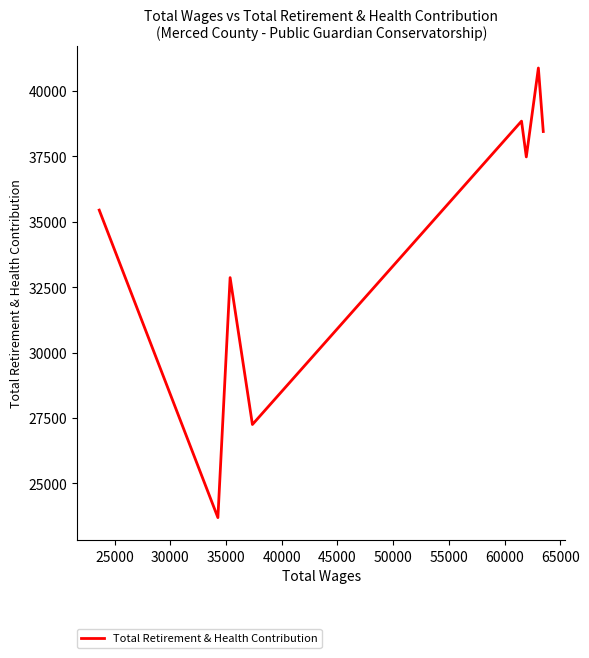

What is the difference between the second highest and second lowest values?

11599